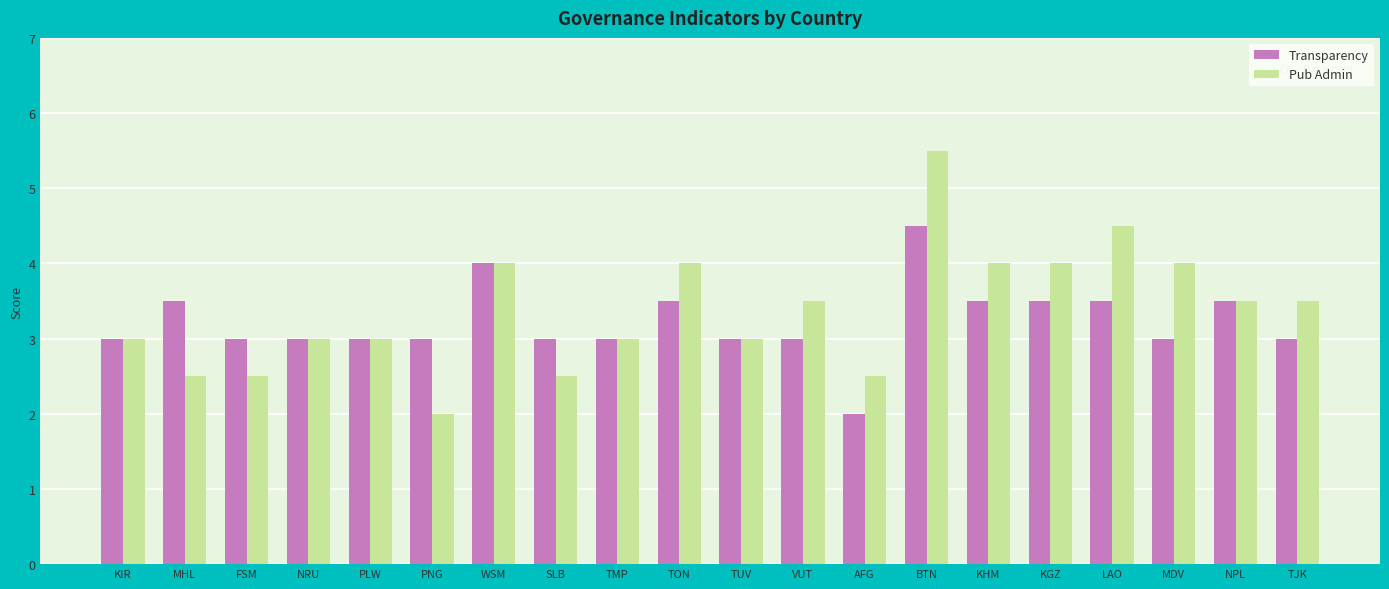

Rank the series by their average value, from highest to lowest.

Pub Admin, Transparency